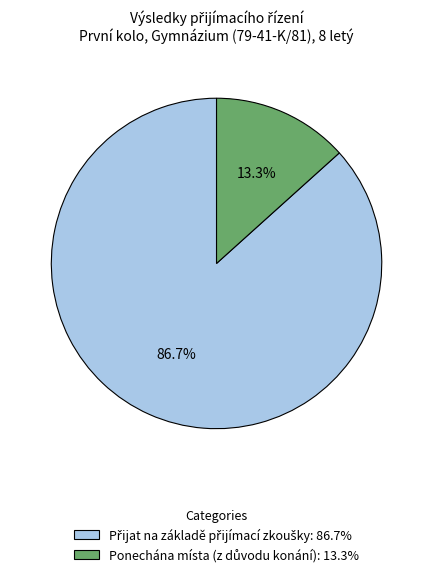

Is there any slice that represents more than half of the pie?

Yes